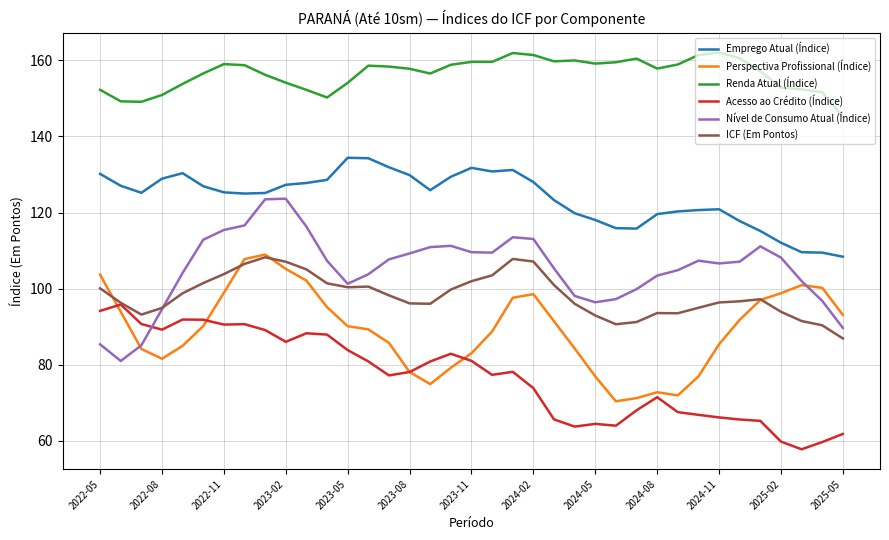

What is the minimum value shown in the chart?

57.8